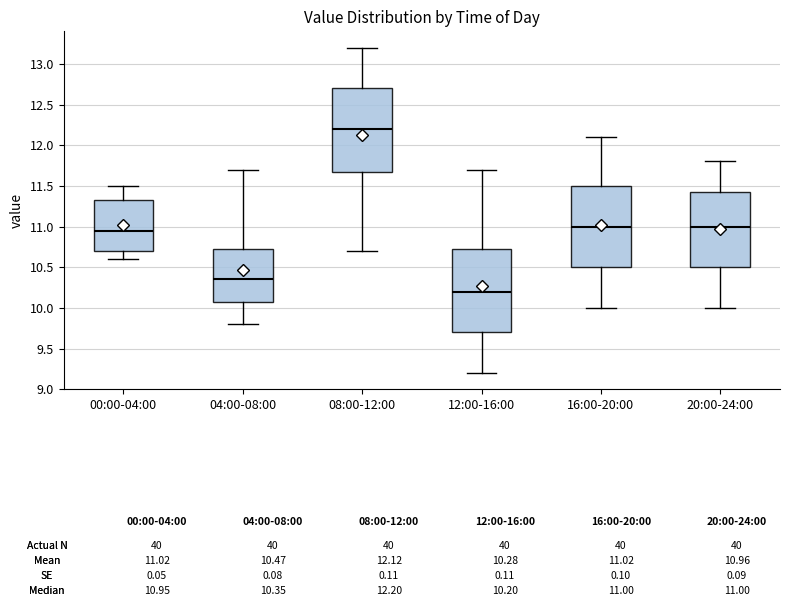

Which box has the highest median line?

08:00-12:00